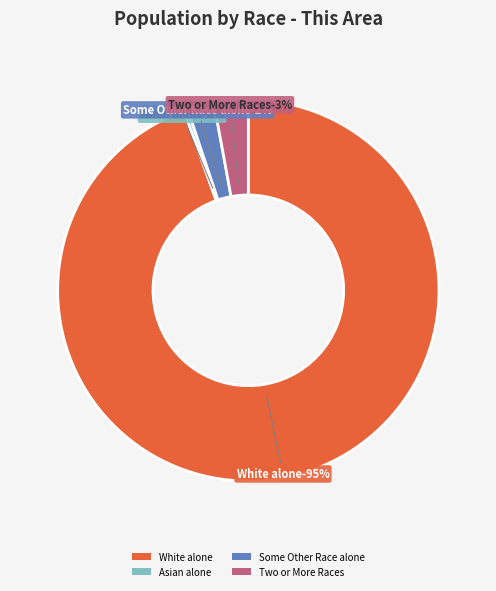

To the nearest percent, what is the difference between the largest and smallest slice percentages?

95%